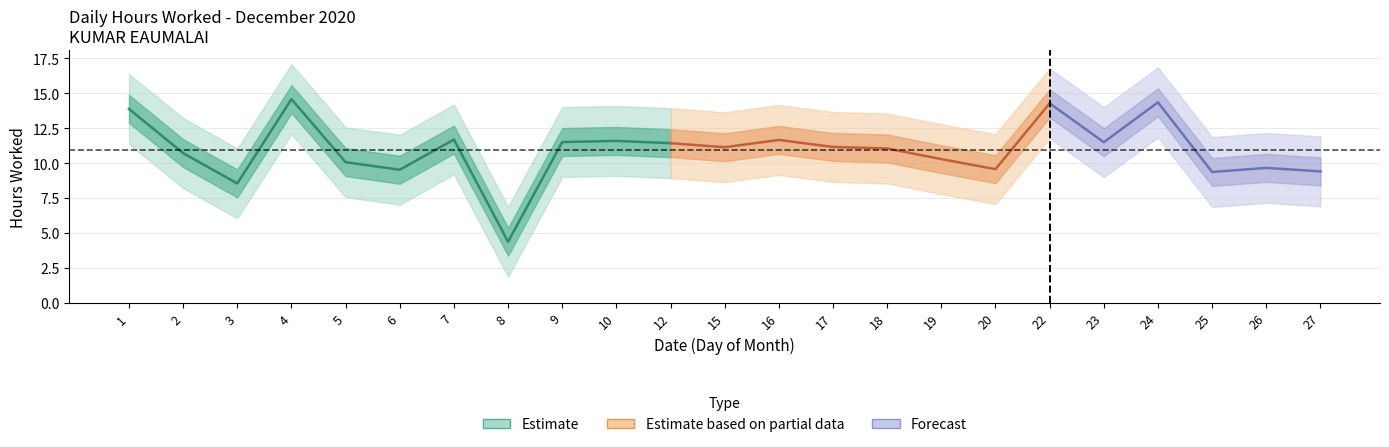

Rank the categories by value from lowest to highest.

8, 3, 25, 27, 6, 20, 26, 5, 19, 2, 18, 15, 17, 12, 23, 9, 10, 16, 7, 1, 22, 24, 4